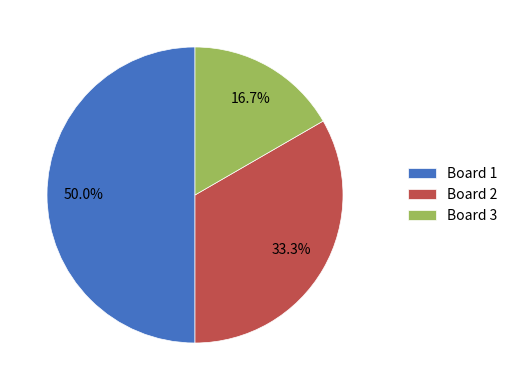

The Board 1 slice represents 41% of the pie. True or false?

False